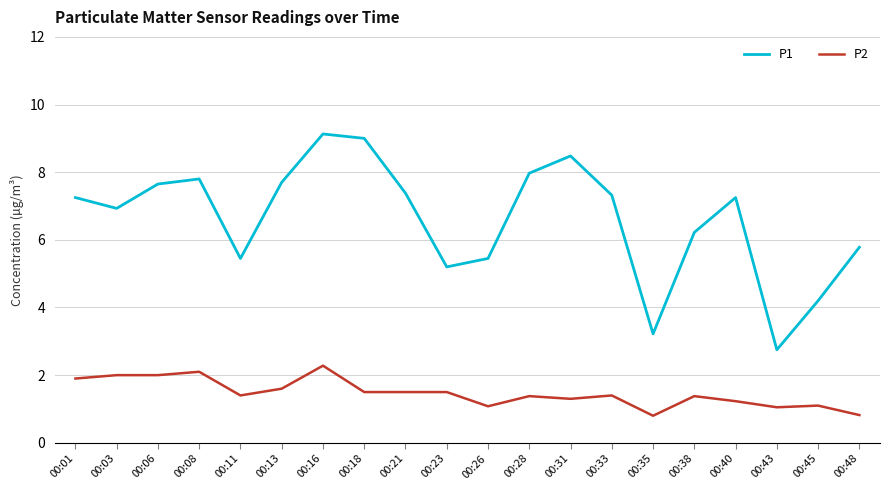

Which series changed the most between 00:28 and 00:43?

P1